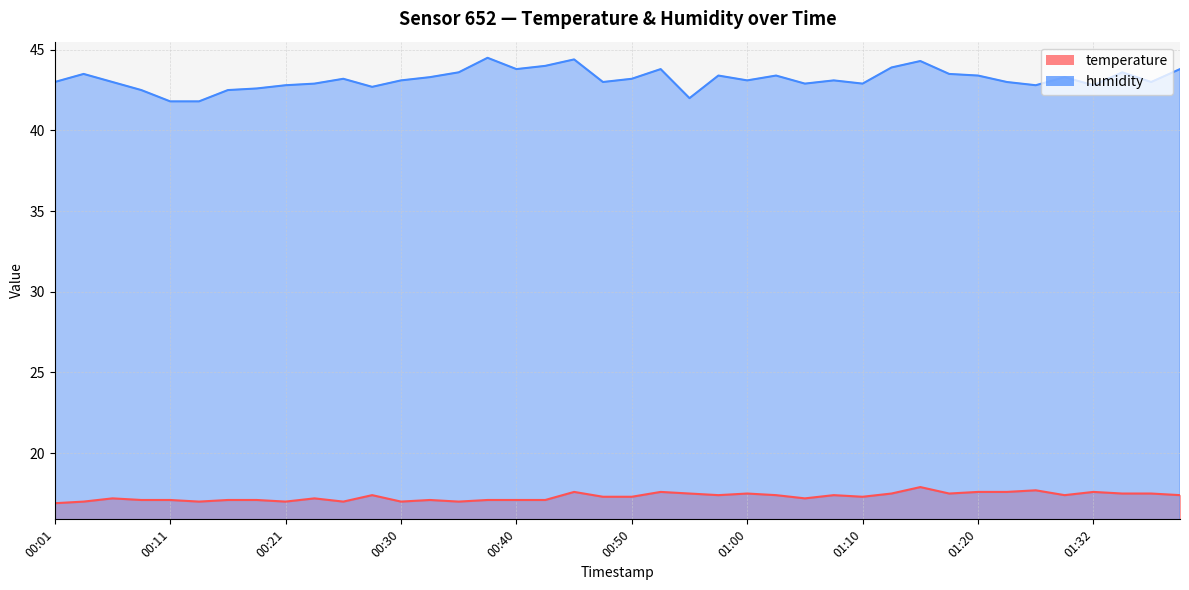

Count the number of categories in the chart.

40